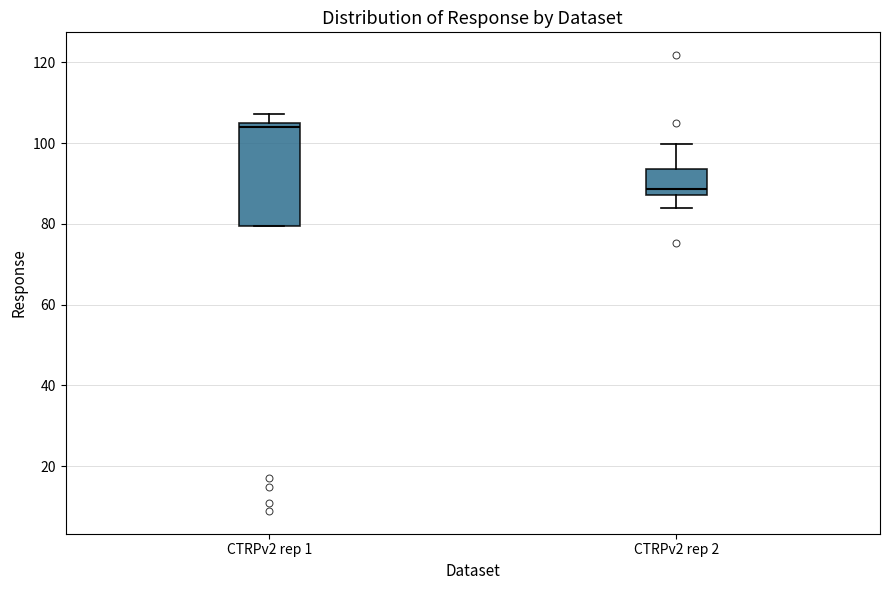

Where does the lower whisker of the box for CTRPv2 rep 2 end on the y-axis? The values are not printed on the chart, so give them approximately, as read against the axis.

84